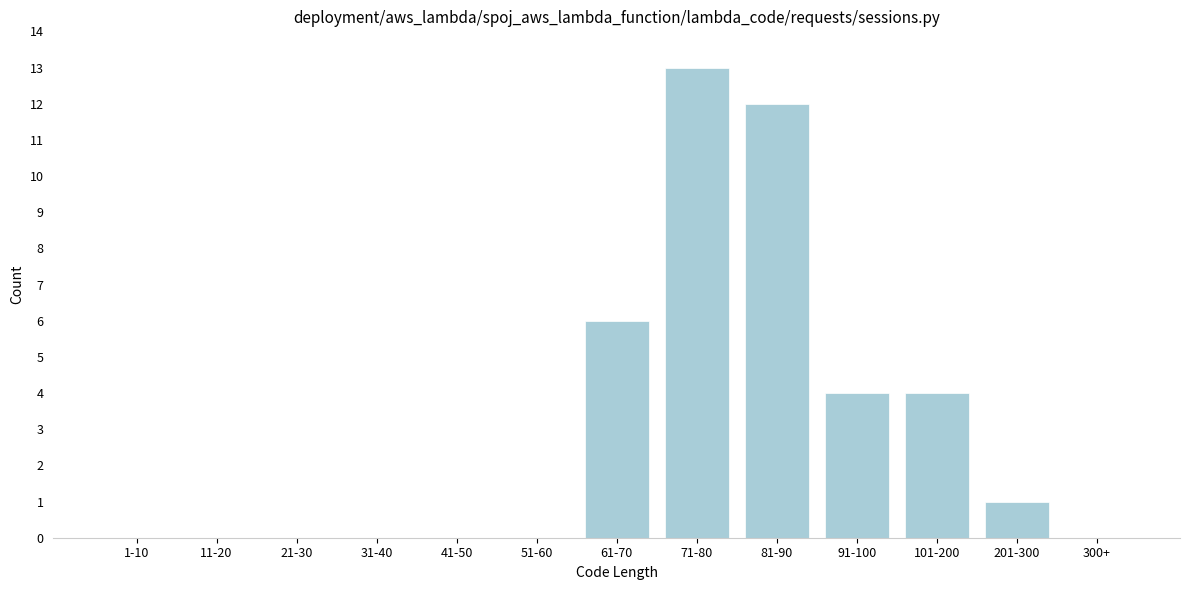

Reading right to left, extract all data points from this chart.

300+=0	201-300=1	101-200=4	91-100=4	81-90=12	71-80=13	61-70=6	51-60=0	41-50=0	31-40=0	21-30=0	11-20=0	1-10=0